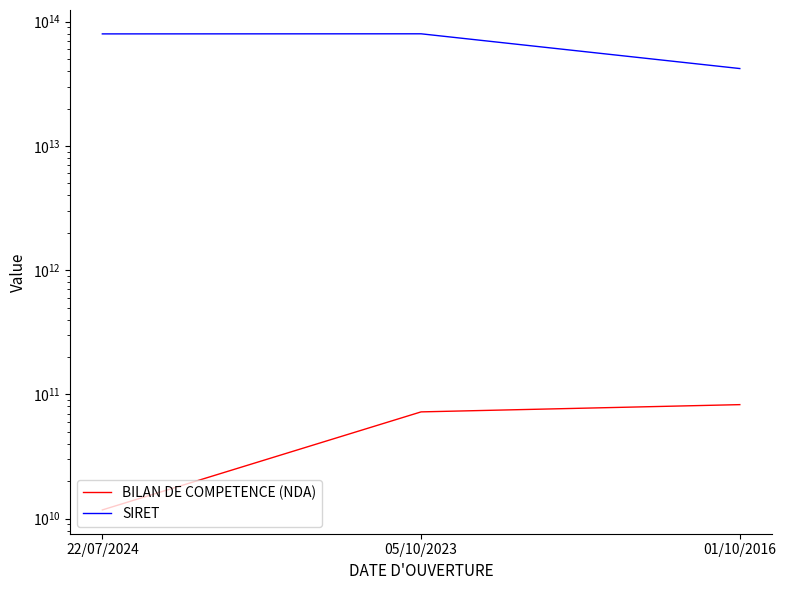

Between 22/07/2024 and 05/10/2023, which is larger?

05/10/2023